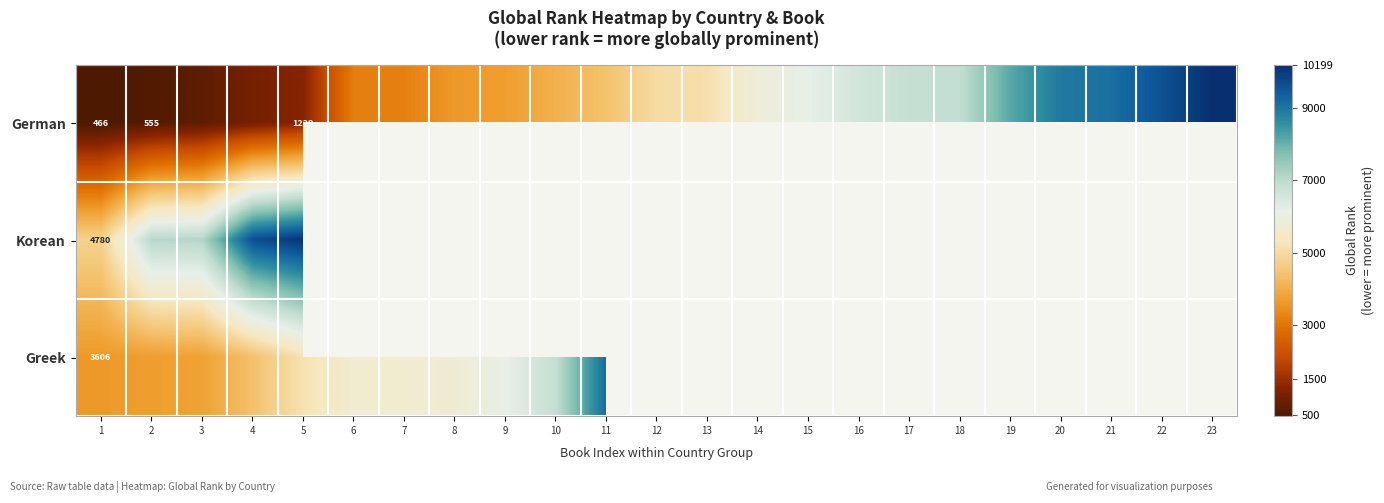

At 1, list the series in order from largest to smallest.

Korean, Greek, German